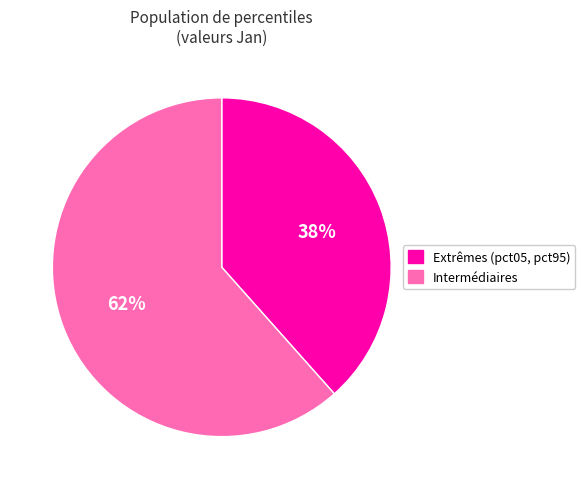

Is there any slice that represents more than half of the pie?

Yes